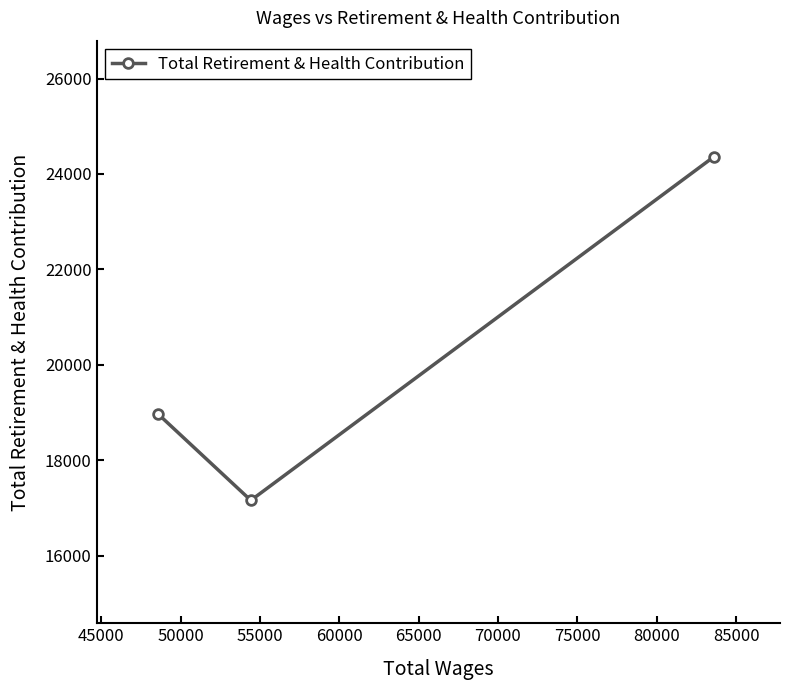

Reading left to right, what are all the values shown in this chart?

18969	17162	24357